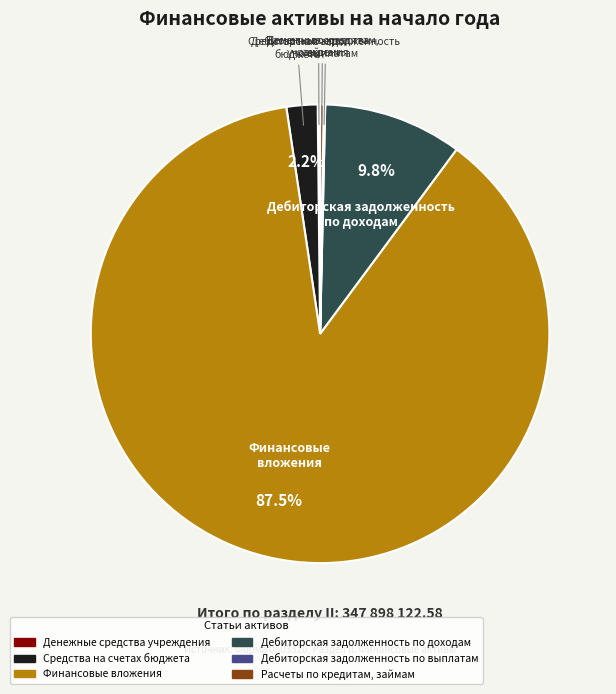

Which has a higher value, Средства на счетах бюджета or Дебиторская задолженность по доходам?

Дебиторская задолженность по доходам